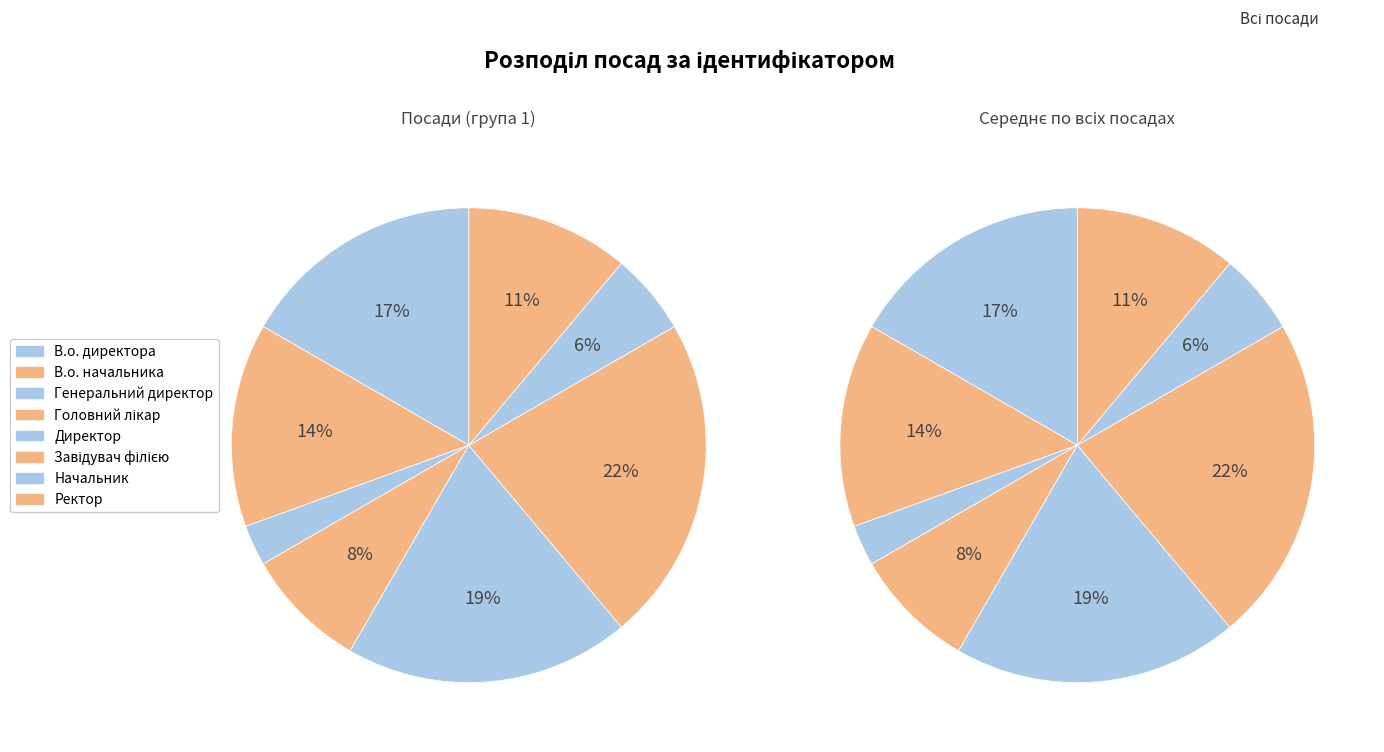

Which slice is the smallest?

Генеральний директор